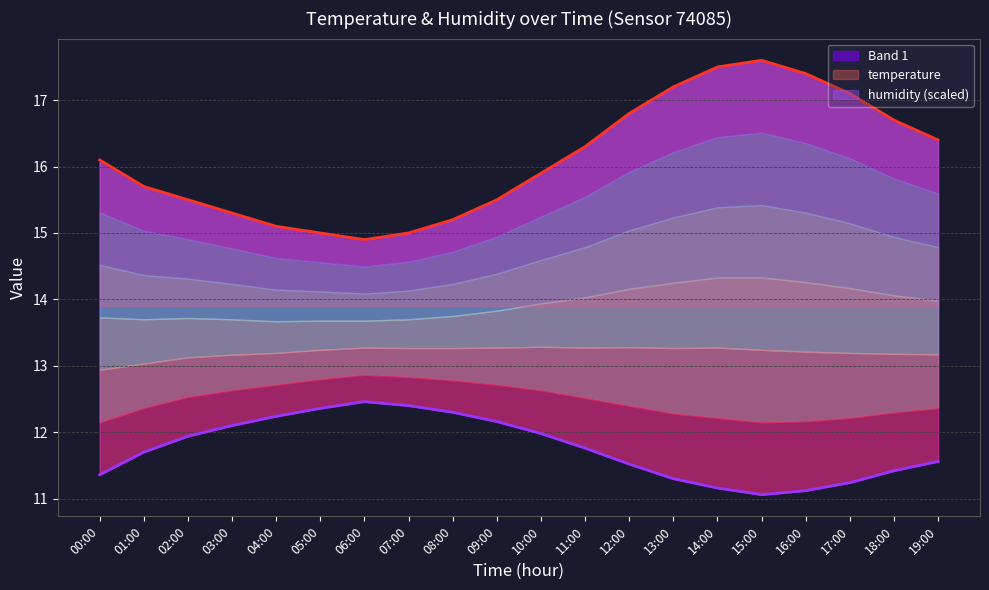

What is the sum of all humidity values?

235.1